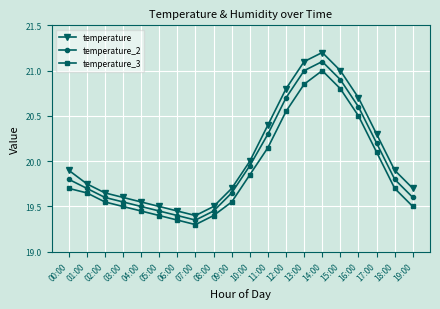

True or false: temperature_3 has more than 1 points higher than both neighbors.

False